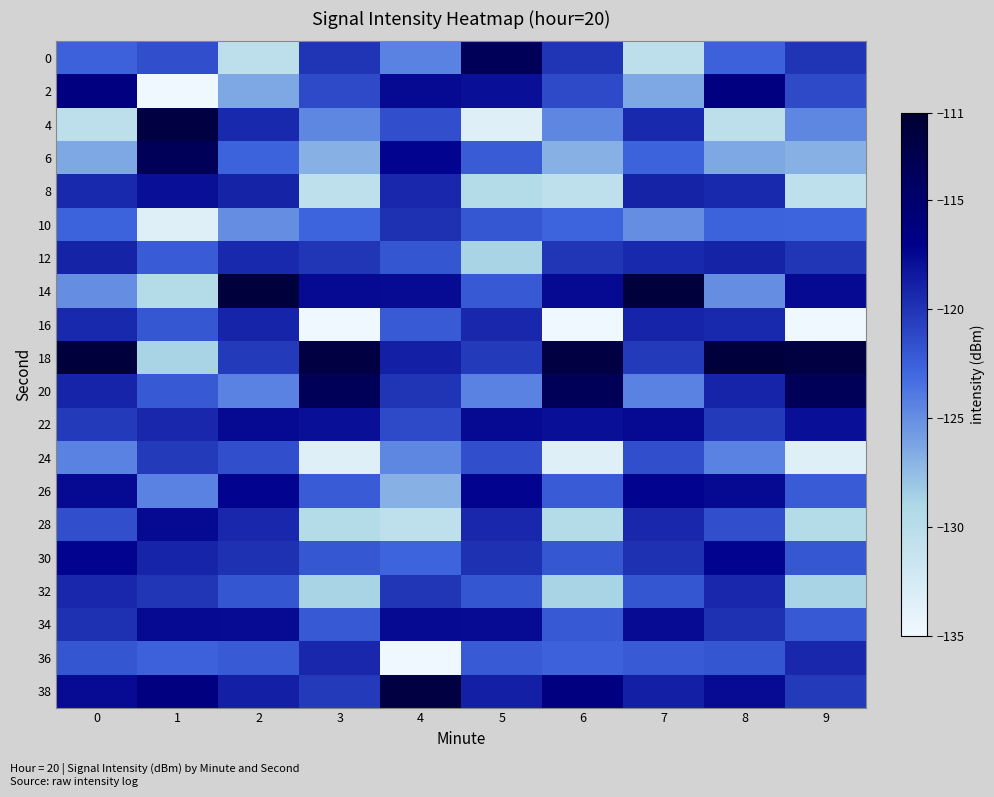

List the series in order of their peak value, highest first.

14, 18, 4, 38, 0, 6, 20, 2, 26, 30, 22, 28, 34, 8, 12, 16, 32, 36, 10, 24